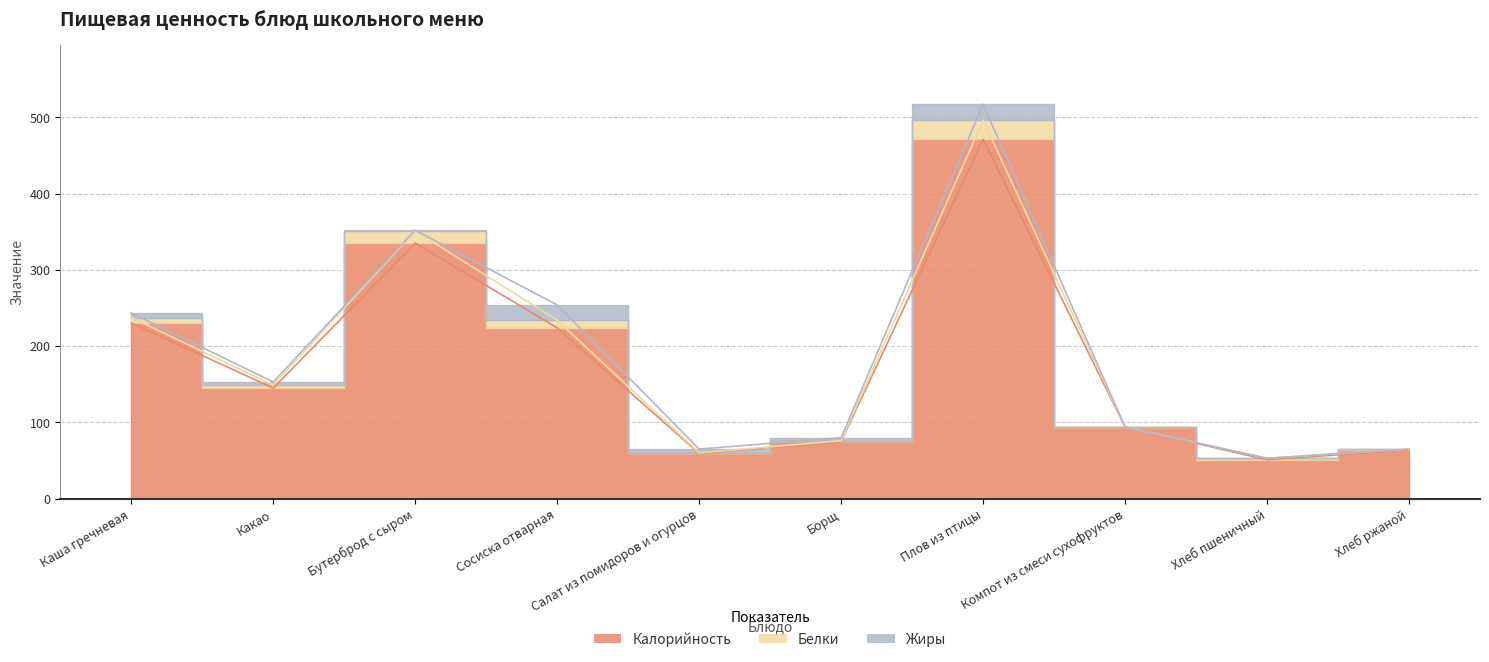

True or false: Белки has a value of 65.0 at Хлеб ржаной.

True